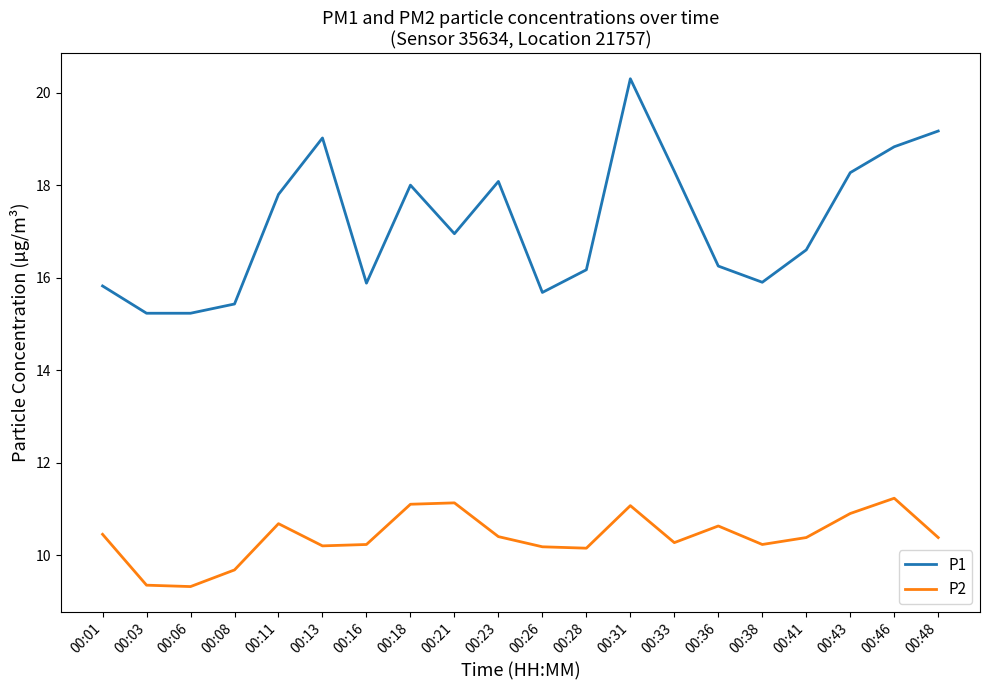

True or false: P1 and P2 cross at least once.

False